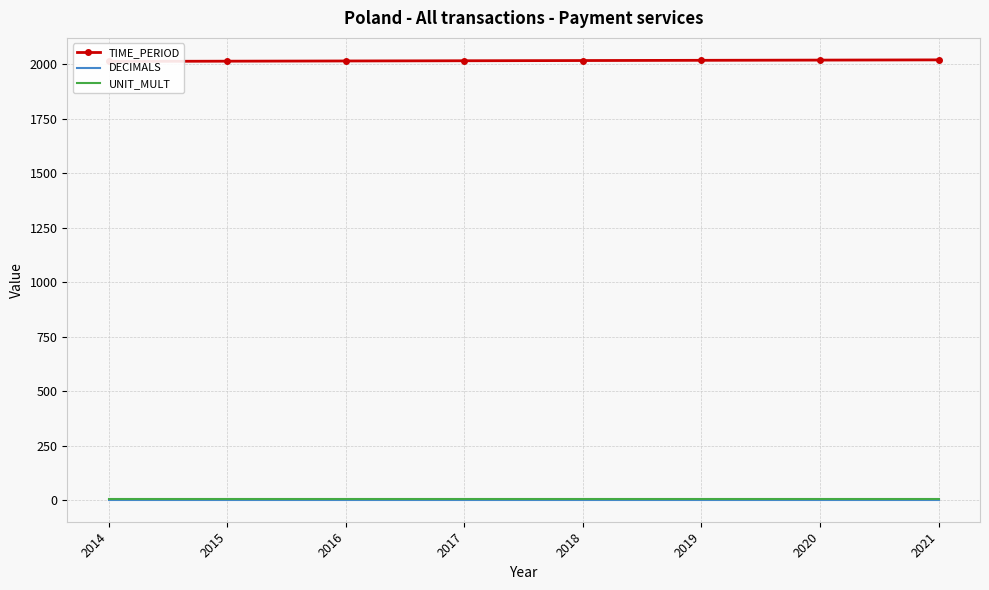

What is the minimum value for TIME_PERIOD?

2014